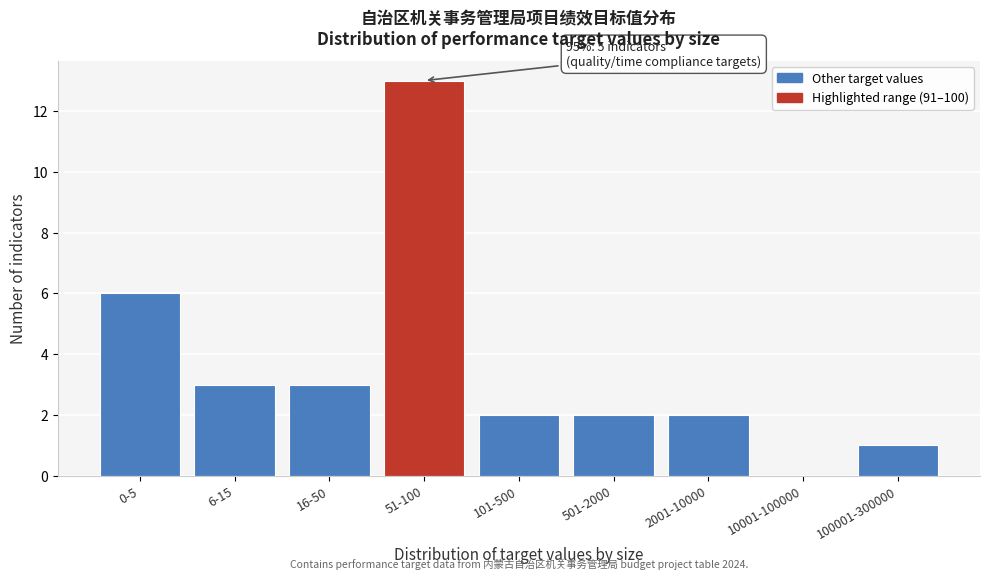

Reading left to right, list all the values displayed in this chart.

0-5=6	6-15=3	16-50=3	51-100=13	101-500=2	501-2000=2	2001-10000=2	10001-100000=0	100001-300000=1